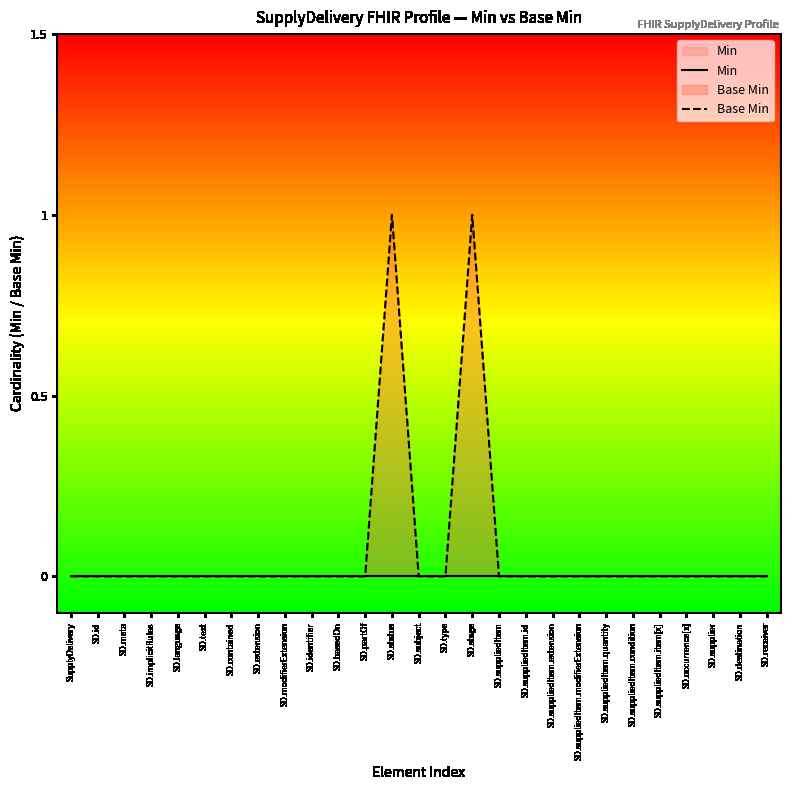

Which series has the largest total across all categories?

Base Min